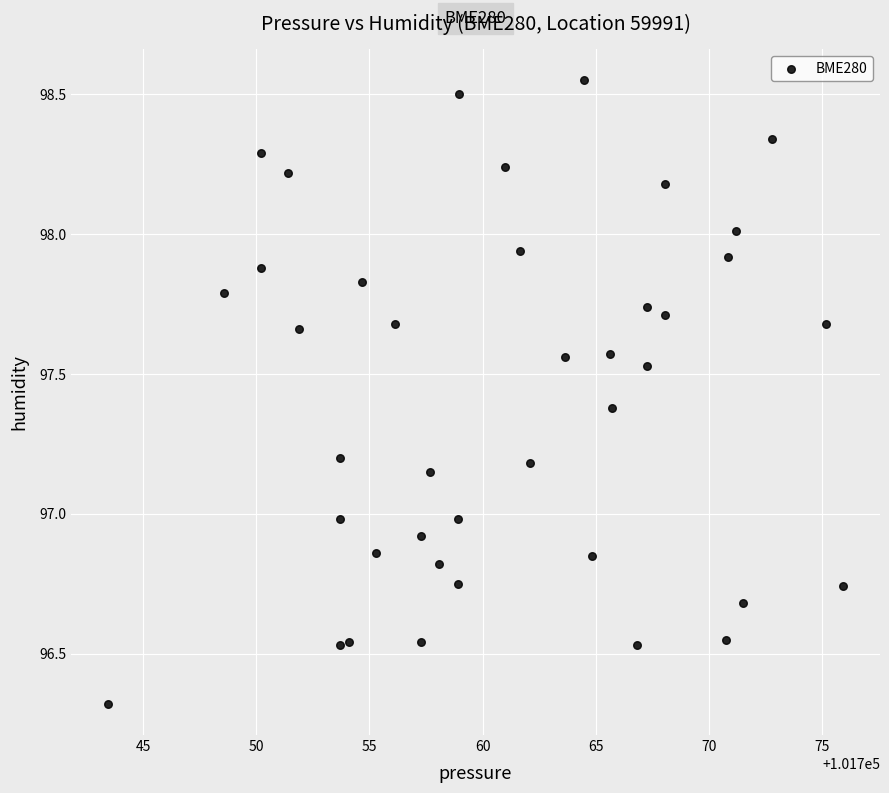

What is the range of X values (max minus min)?

32.5